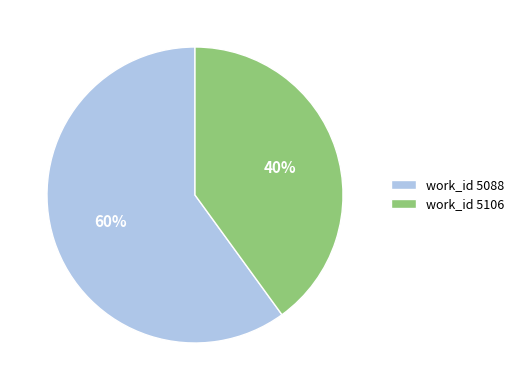

Rank the categories by value from highest to lowest.

work_id 5088, work_id 5106